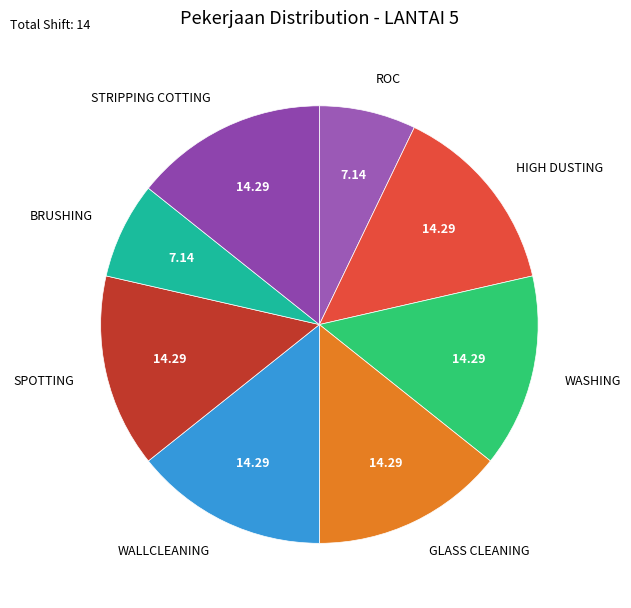

To the nearest percent, what is the average slice percentage?

12%